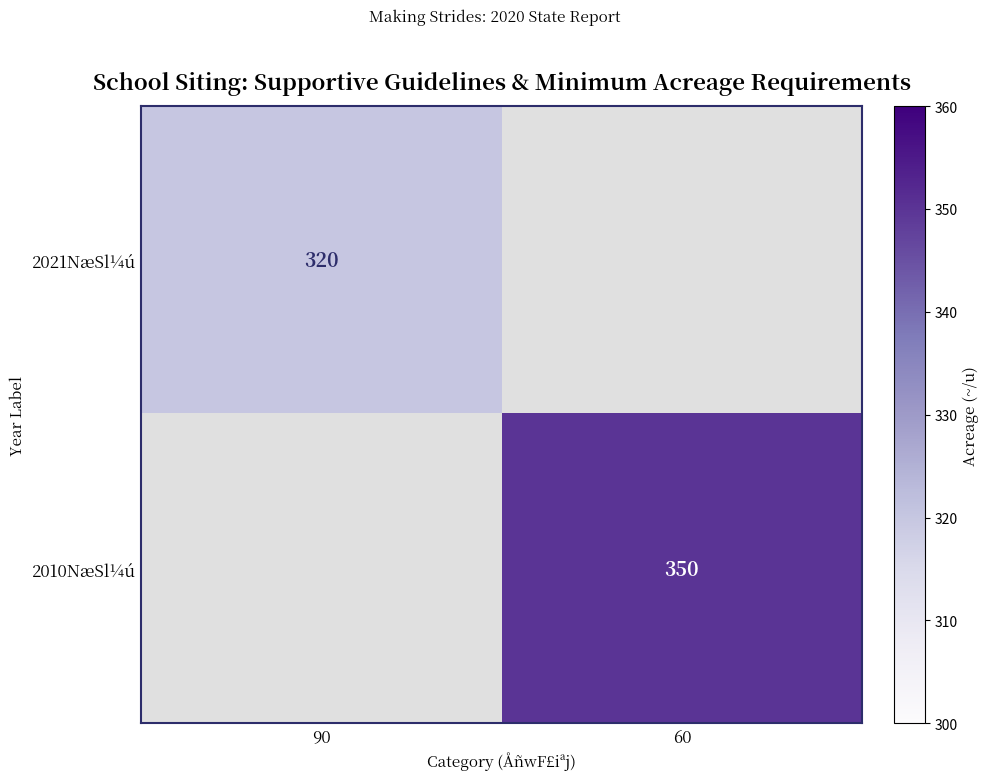

Is it true that 2021NæSl¼ú equals 320 at 90?

True